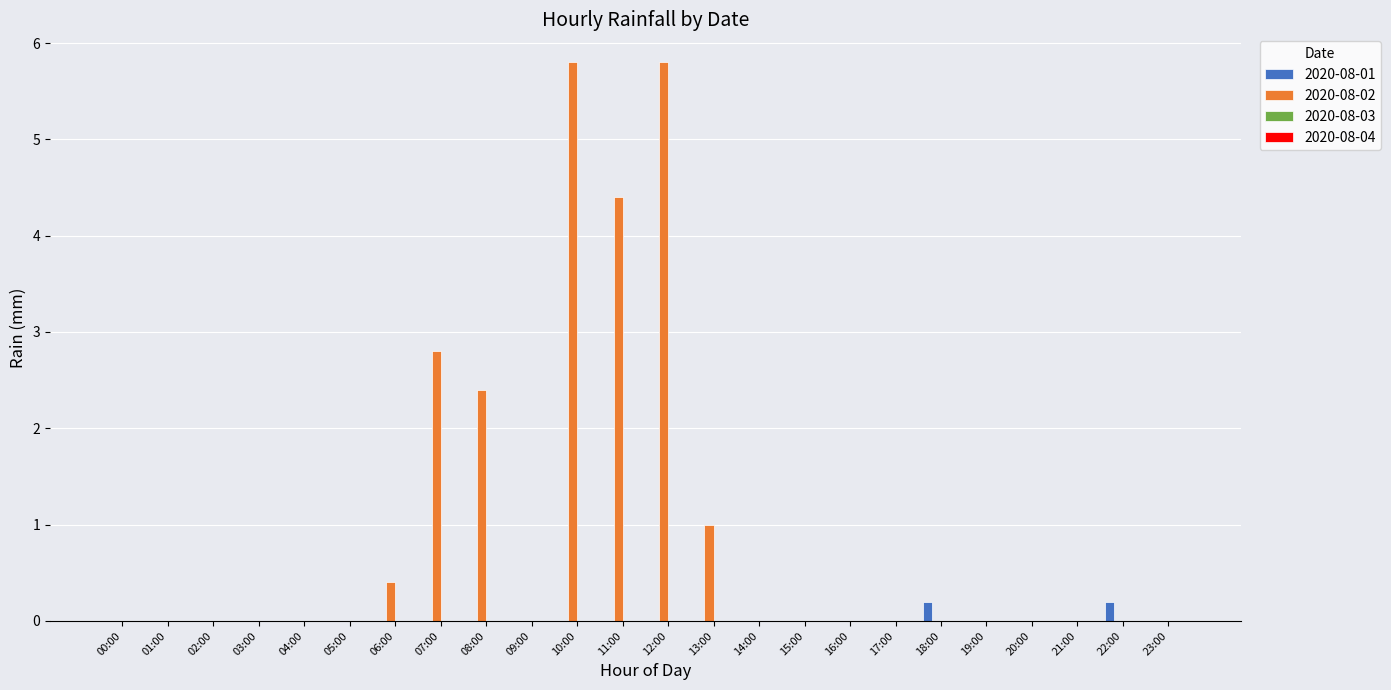

What is the total value across all series at 07:00?

2.8